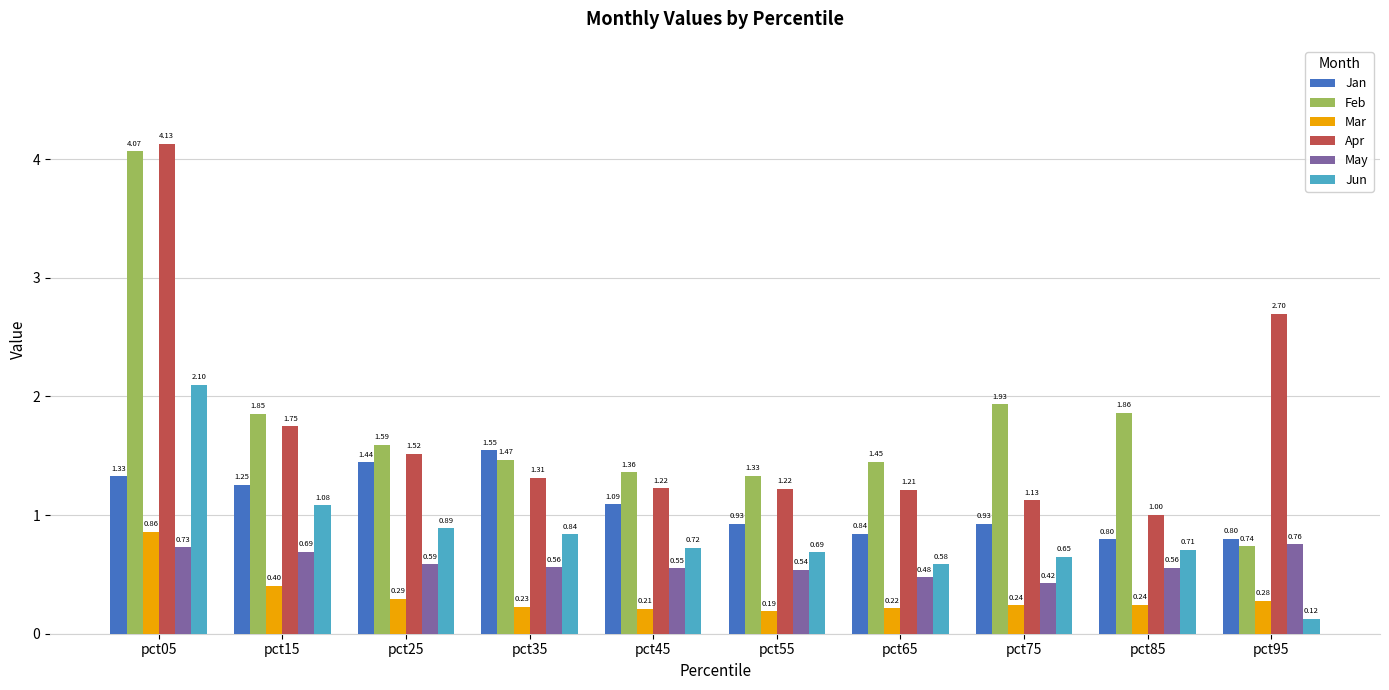

How many bars are there in total?

60